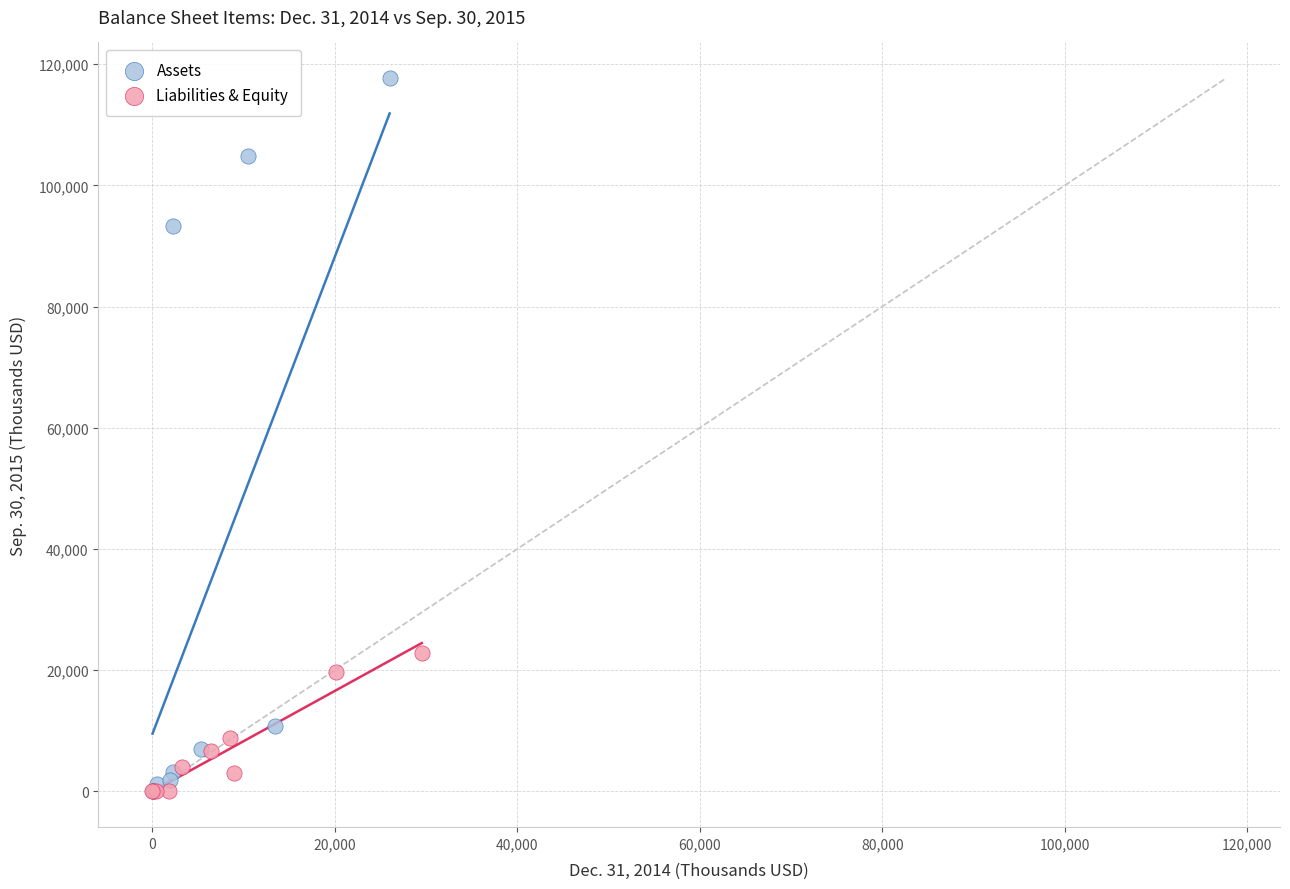

Which series has the largest Y range (max minus min)?

Assets